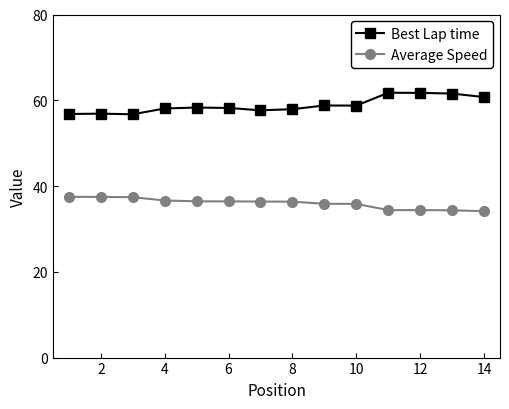

What is the average value of the Best Lap time series?

58.9